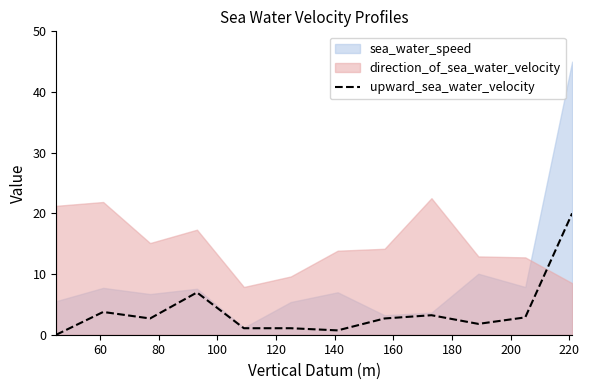

What is the highest value of the upward_sea_water_velocity series?

20.0